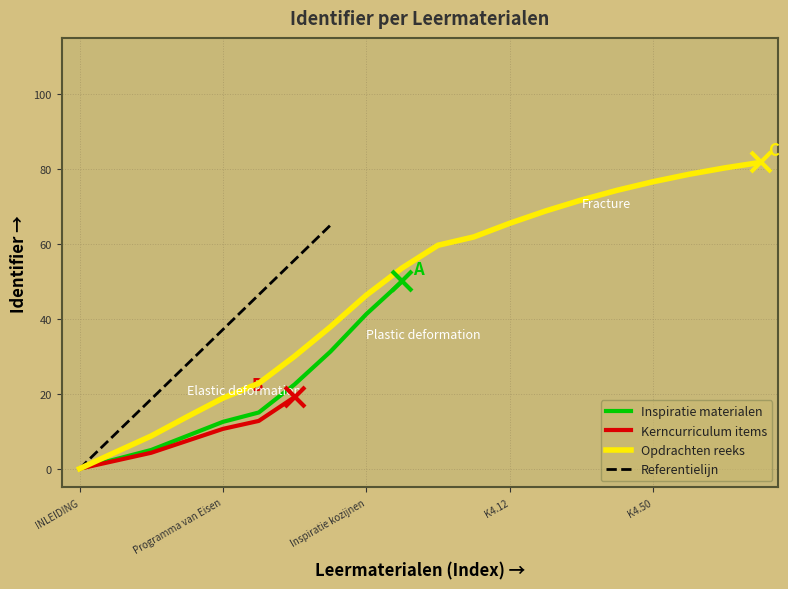

Rank the categories by value from lowest to highest.

INLEIDING, Studiepunten, Het project, Tekeningen, Programma van Eisen, Inspiratie algemeen, Inspiratie badkamer, Inspiratie keuken, Inspiratie kozijnen, Inspiratie vloeren, LEREN, K4.11, K4.12, K4.21, K4.22, K4.31, K4.50, K4.70, K4.80, K4.90